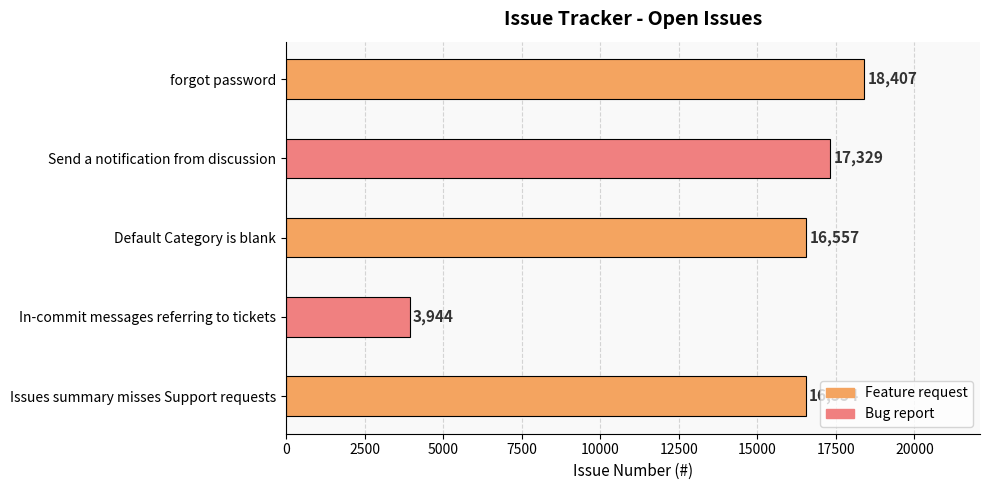

How many categories are shown in the chart?

5